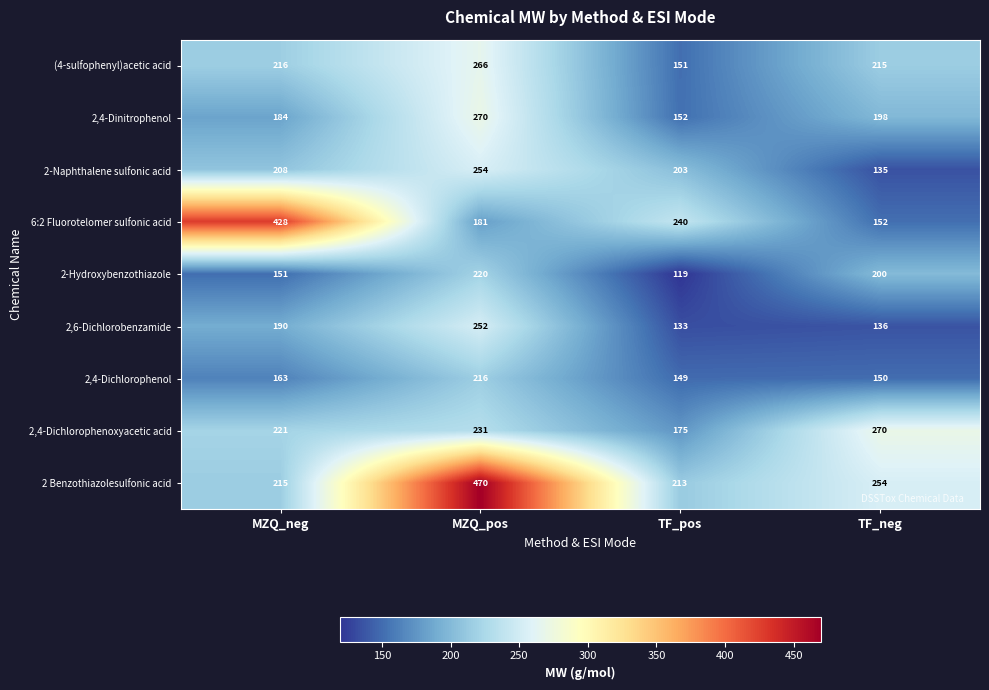

List the labels in order of 2,4-Dinitrophenol value, smallest first.

TF_pos, MZQ_neg, TF_neg, MZQ_pos